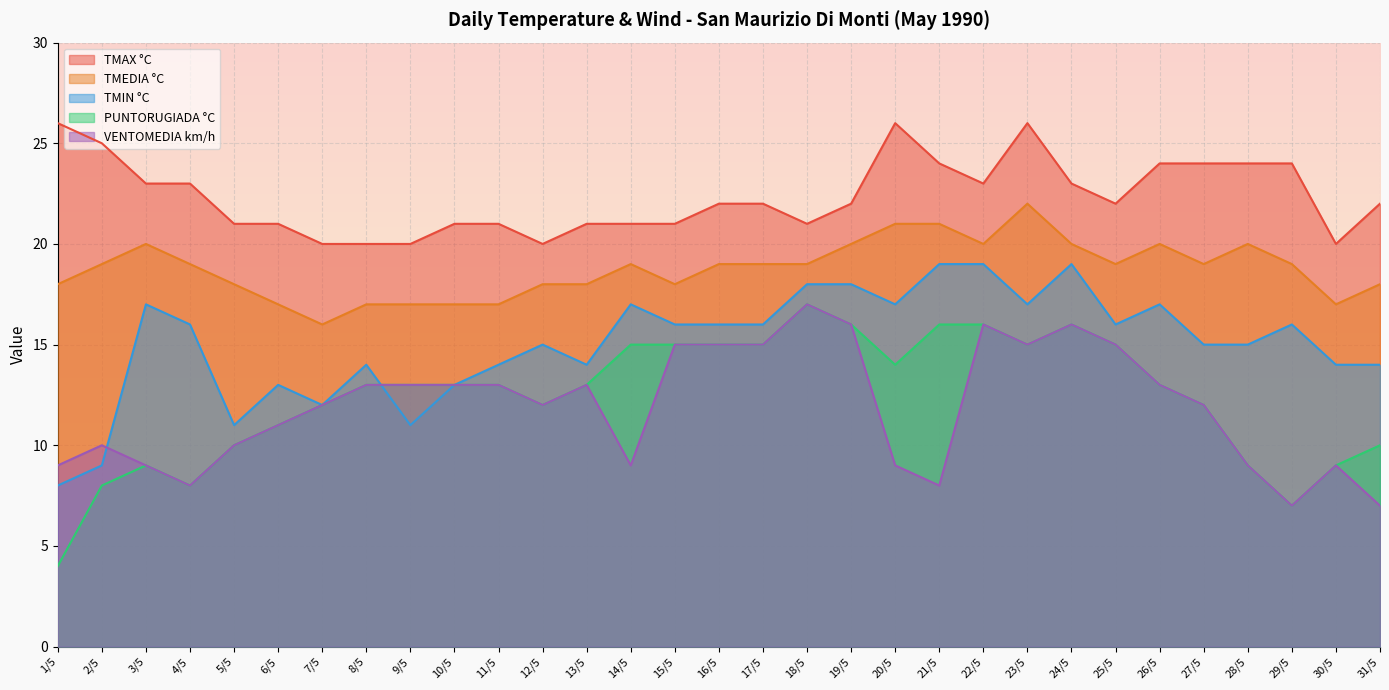

Rank the series at 31/5 from lowest to highest value.

VENTOMEDIA km/h, PUNTORUGIADA °C, TMIN °C, TMEDIA °C, TMAX °C